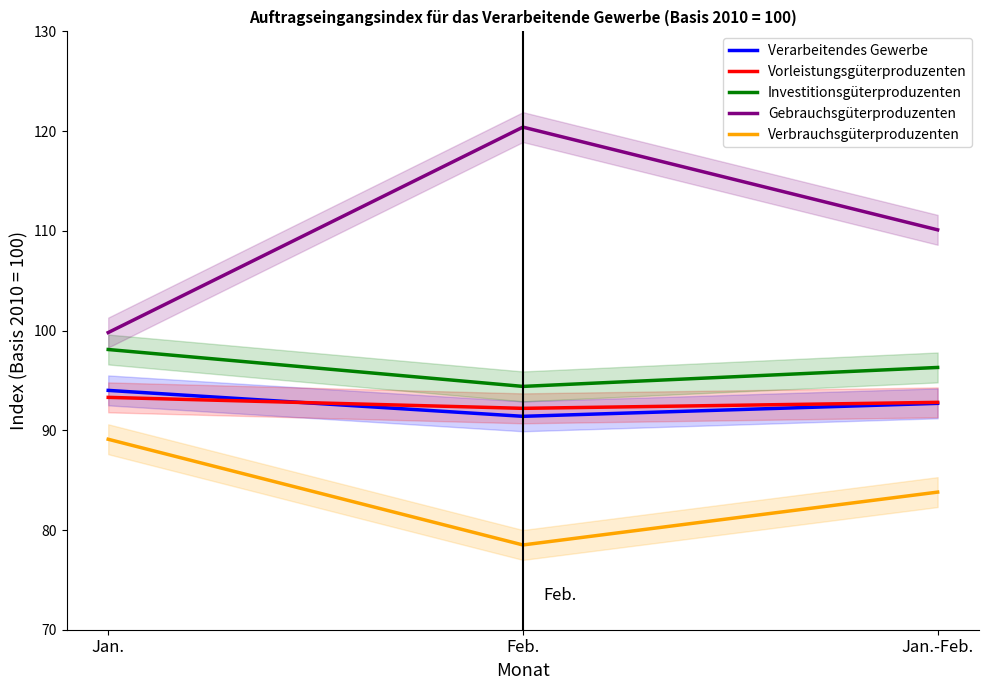

Which category has the highest value across all series?

Feb.